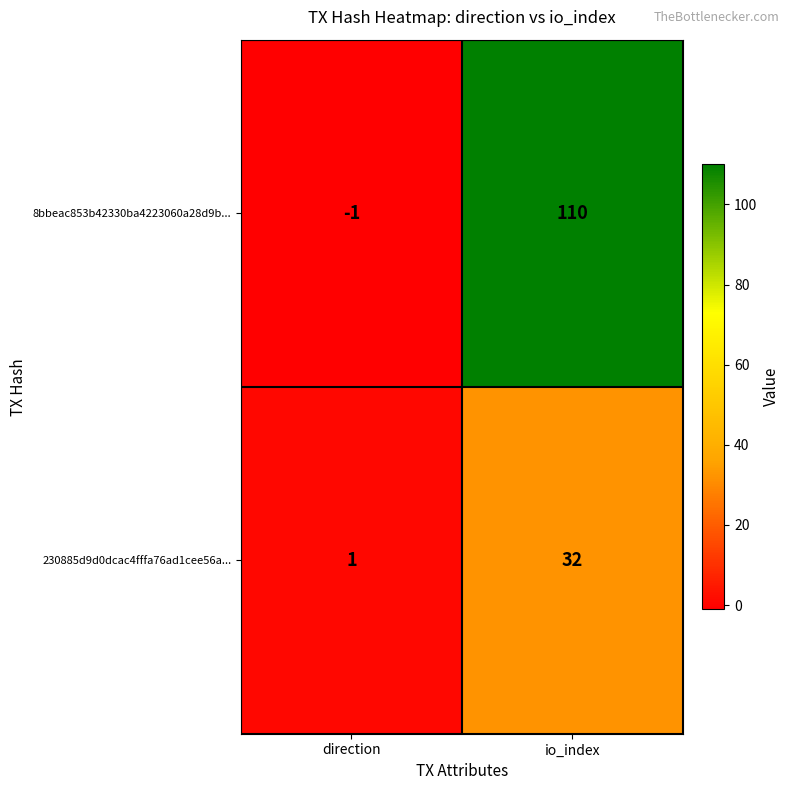

Rank the series by their maximum value, from highest to lowest.

8bbeac853b42330ba4223060a28d9b..., 230885d9d0dcac4fffa76ad1cee56a...